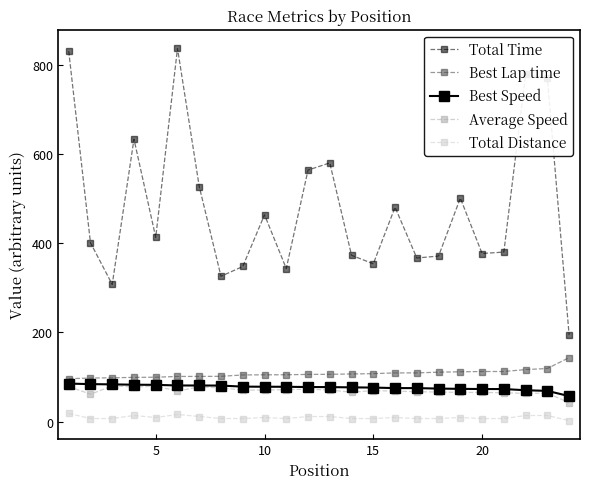

What is the lowest value of the Total Distance series?

2.3